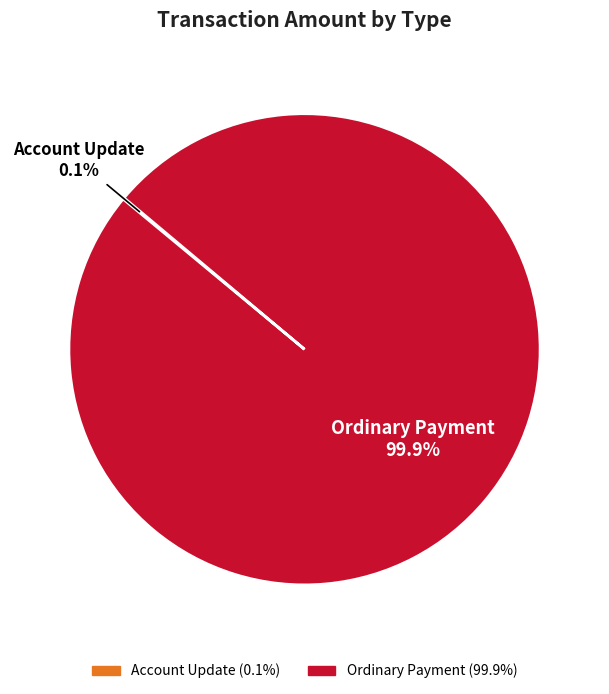

Which category accounts for the majority?

Ordinary Payment